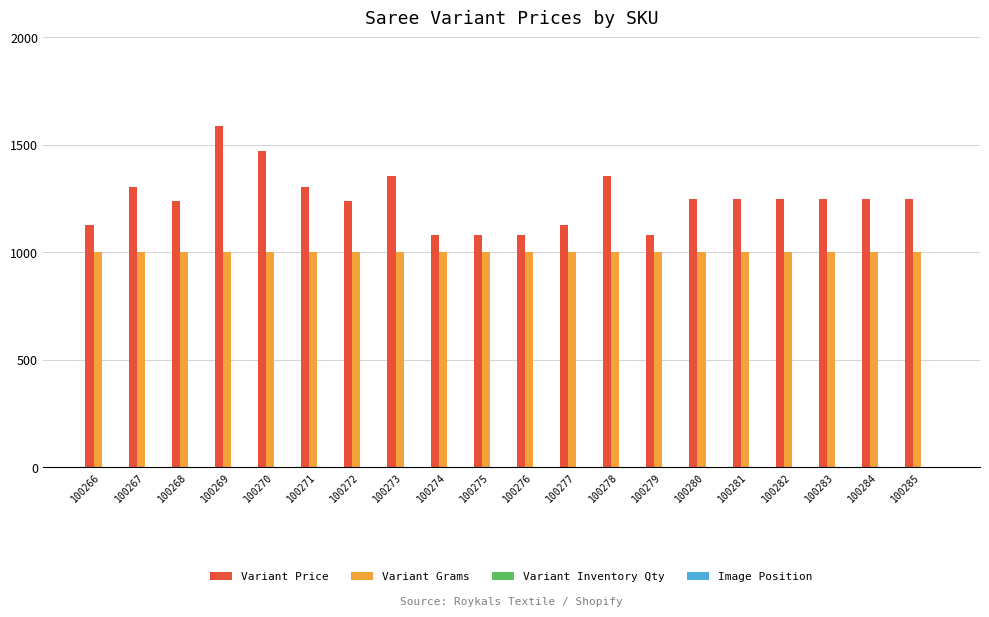

What is the highest value of the Variant Grams series?

1000.0